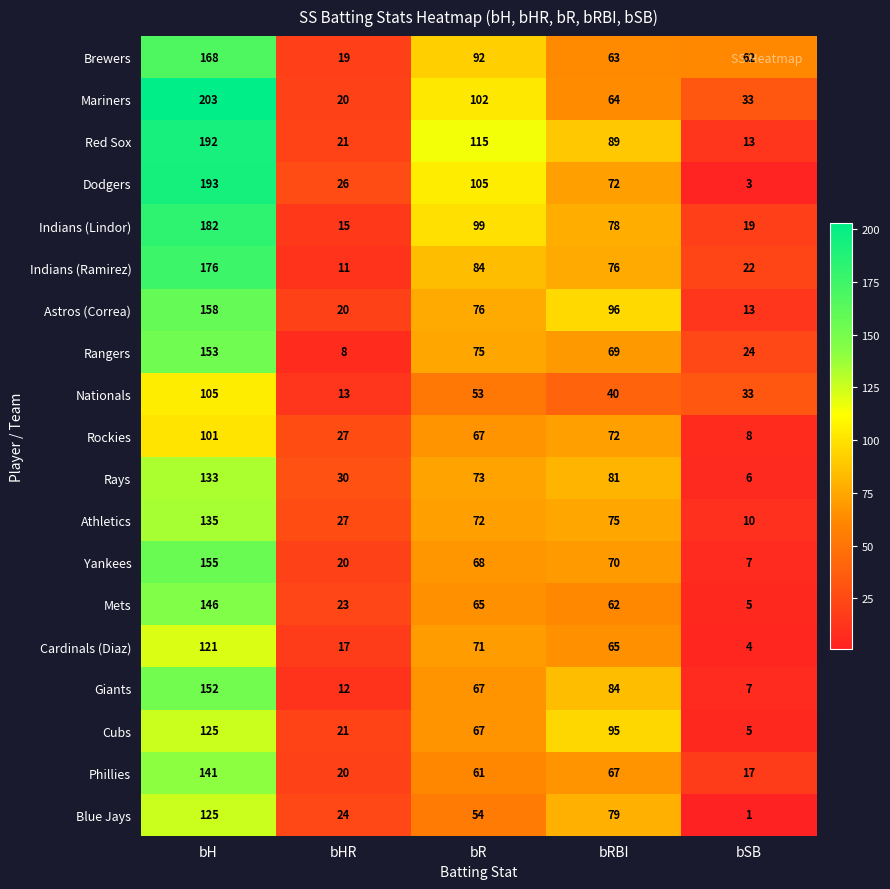

What is the smallest value displayed?

1